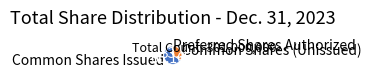

Which has a higher value, Preferred Shares Authorized or Common Shares (Unissued)?

Common Shares (Unissued)